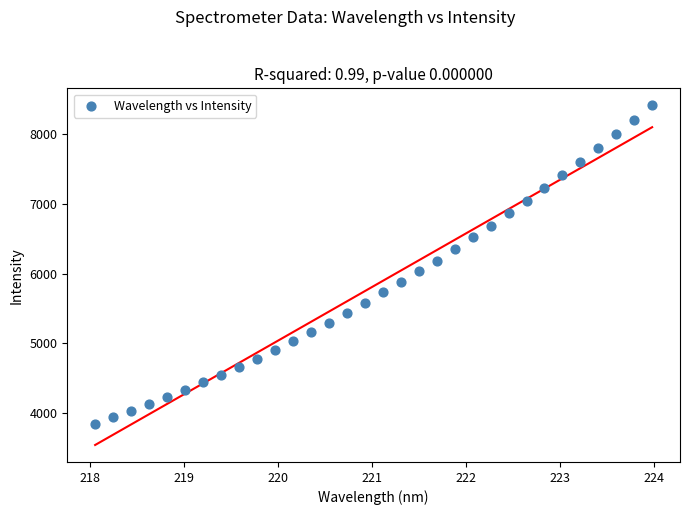

What is the range of X values (max minus min)?

5.9